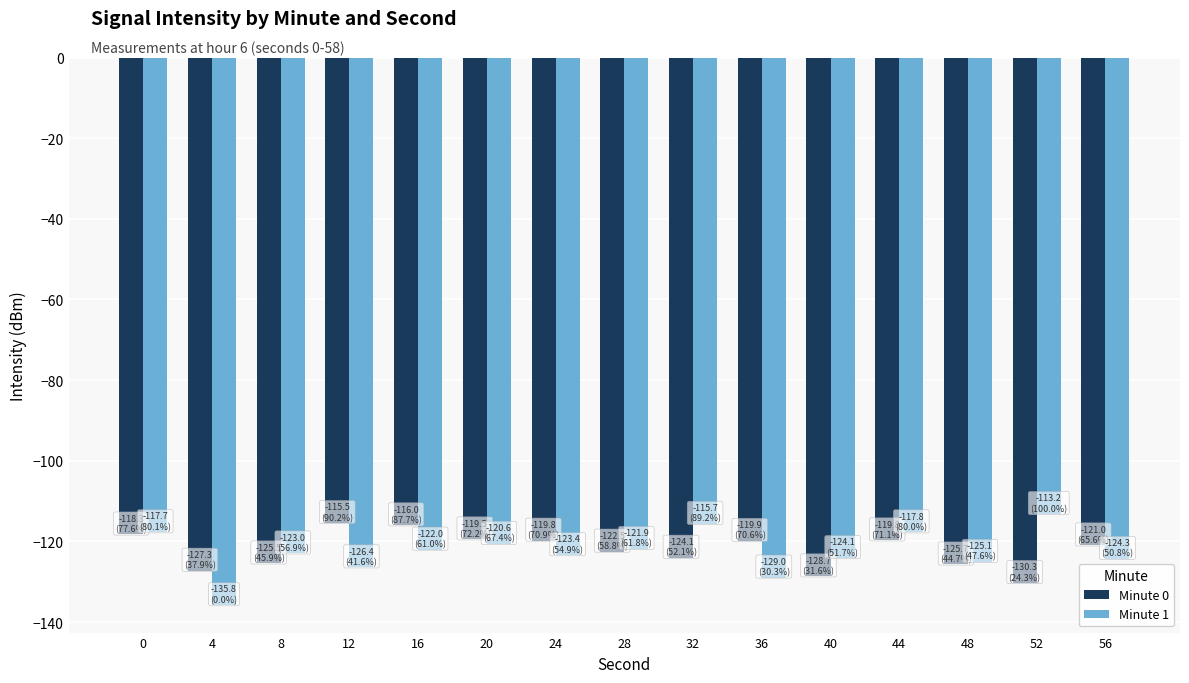

What is the total value across all series at 0?

-236.0